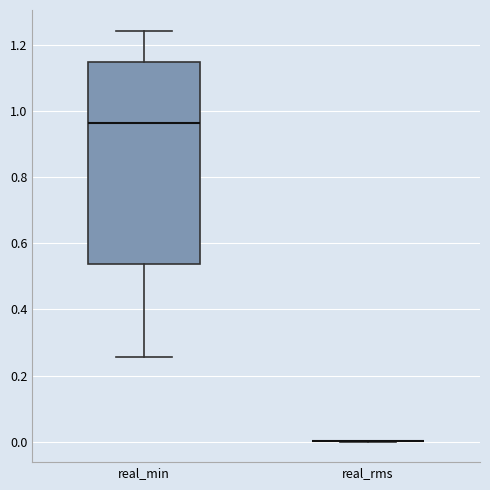

Reading left to right, read every box against the y-axis: the position of its median line, the range the box covers, and the ends of its whiskers. The values are not printed on the chart, so give them approximately, as read against the axis.

real_min: median 0.96, box 0.54 to 1.14, whiskers 0.26 to 1.24
real_rms: box collapsed to a line at 0.00, whiskers 0.00 to 0.00